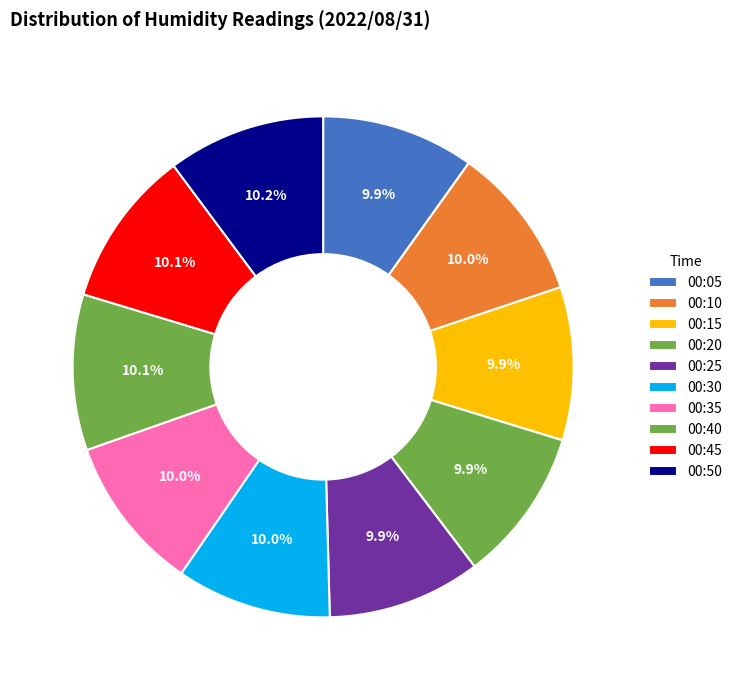

What percentage is the 00:25 slice, to the nearest percent?

10%